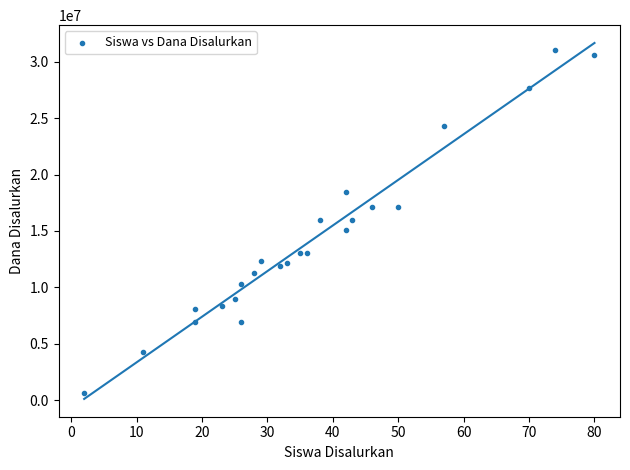

What is the range of Y values (max minus min)?

30375000